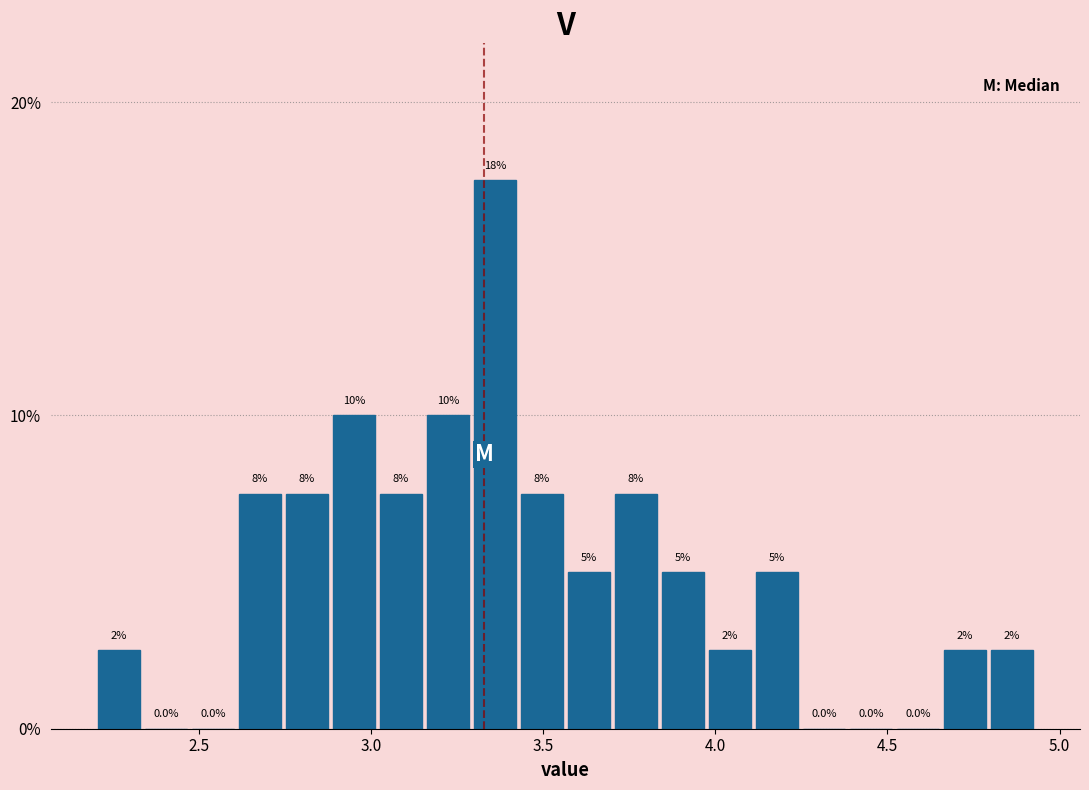

Read against the x-axis, roughly where is the centre of the tallest bar?

3.35